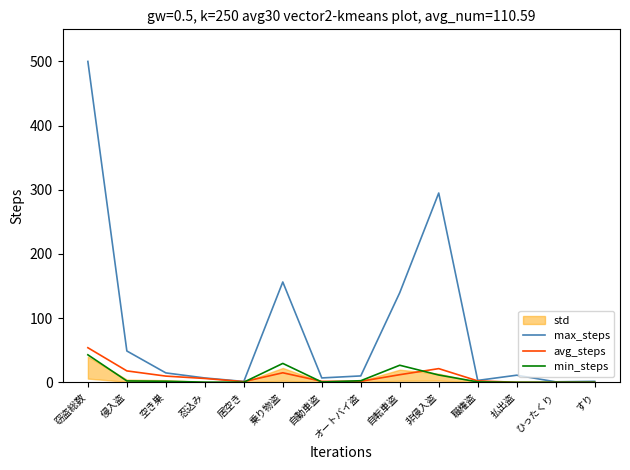

What is the average value of the max_steps series?

85.4